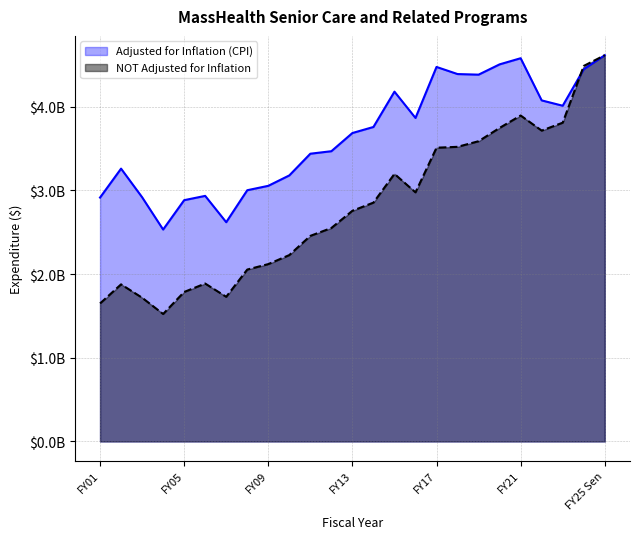

At how many categories does at least one series exceed 2608074304?

24